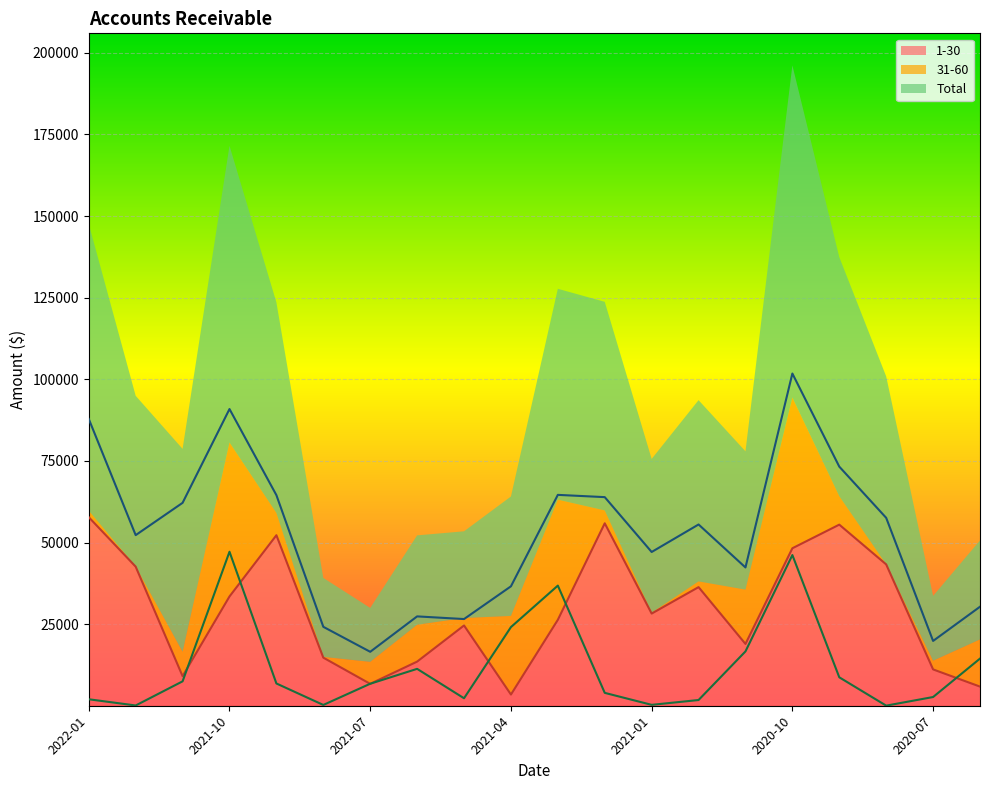

At which category does 1-30 reach its first local valley?

2021-11